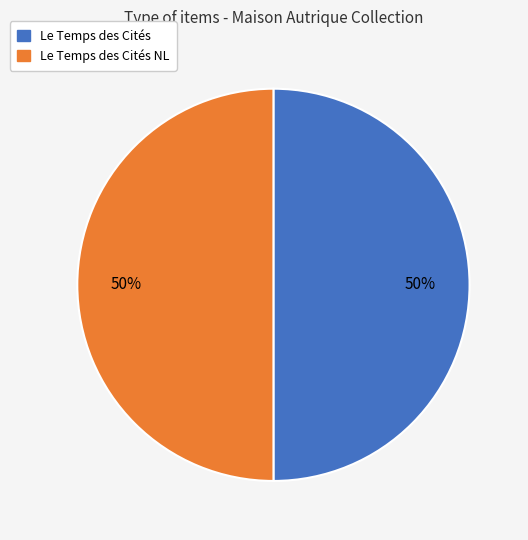

To the nearest percent, what is the average slice percentage?

50%